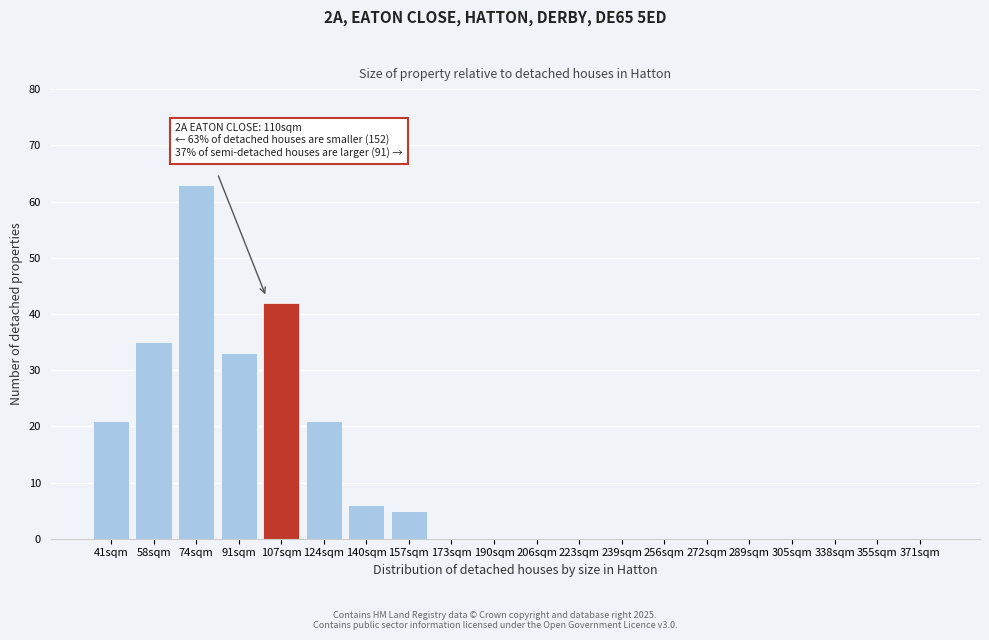

At which label is the value closest to 31?

91sqm